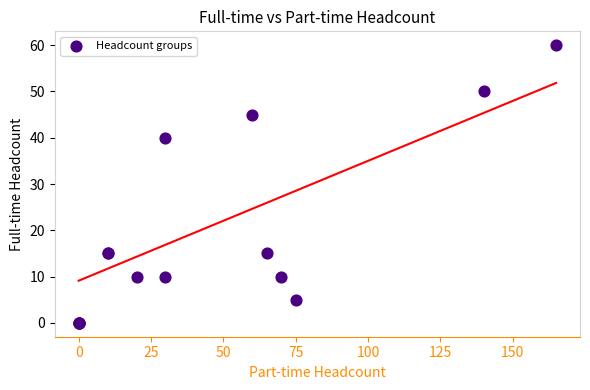

What Y value in the scatter plot is closest to 30?

40